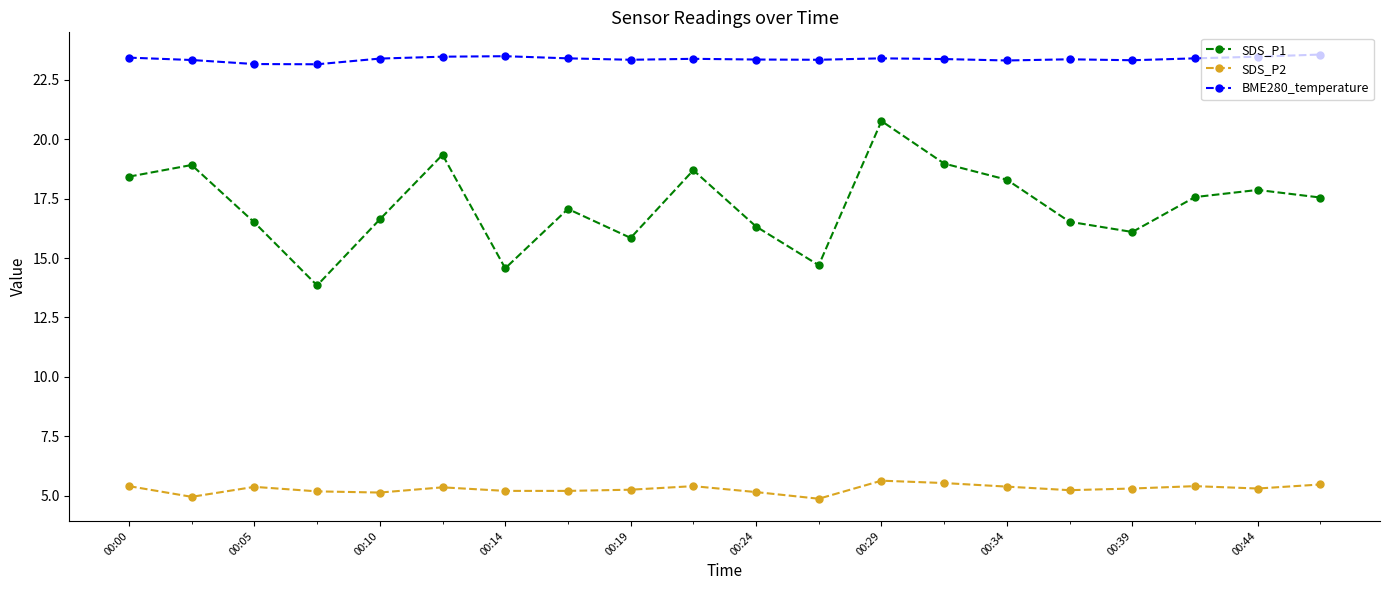

Rank the series by their maximum value, from lowest to highest.

SDS_P2, SDS_P1, BME280_temperature